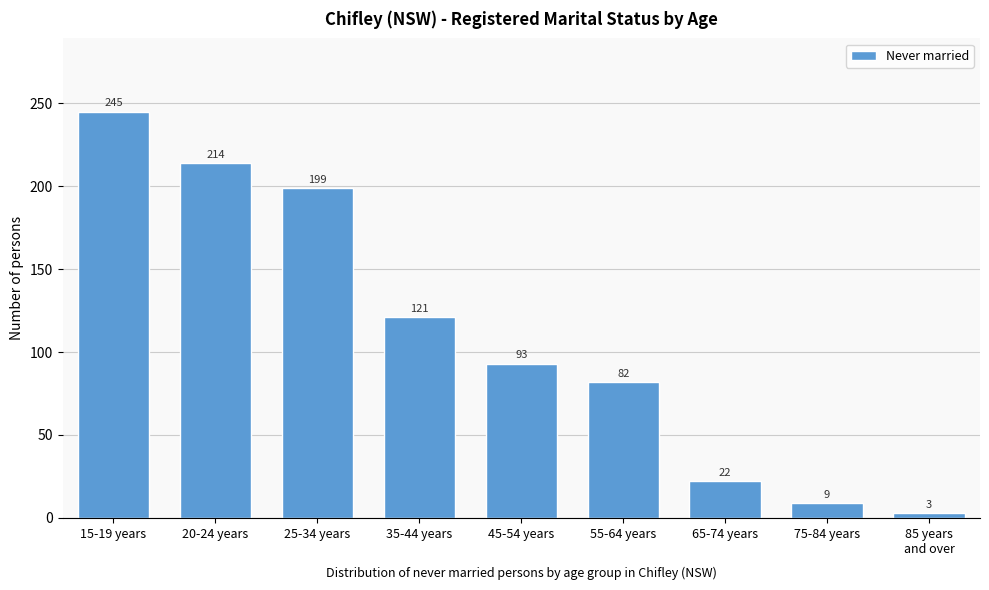

Reading left to right, list all the values displayed in this chart.

245	214	199	121	93	82	22	9	3